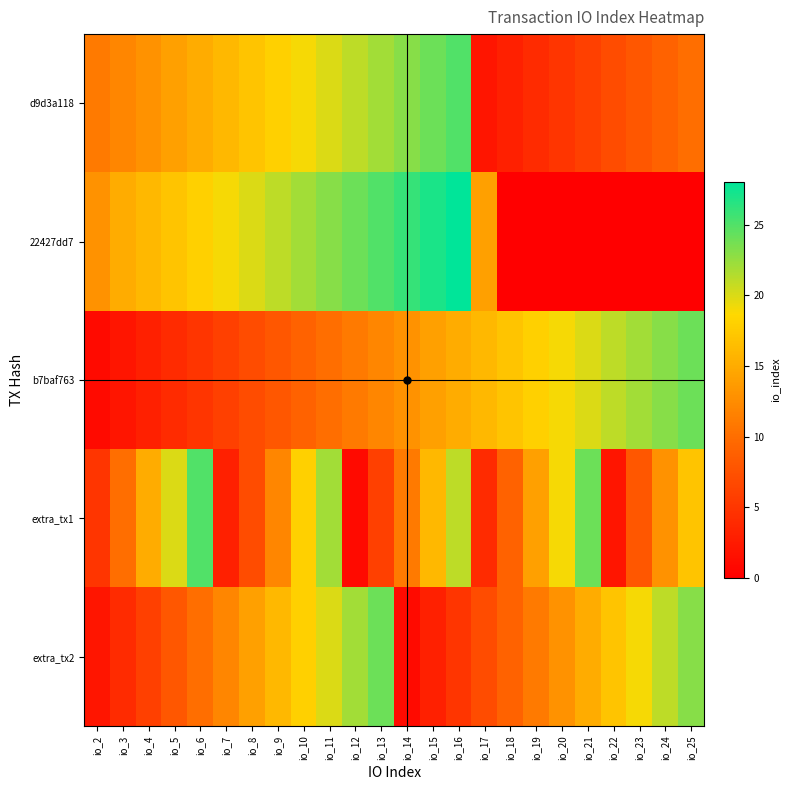

At which category is the sum across all series the highest?

io_11